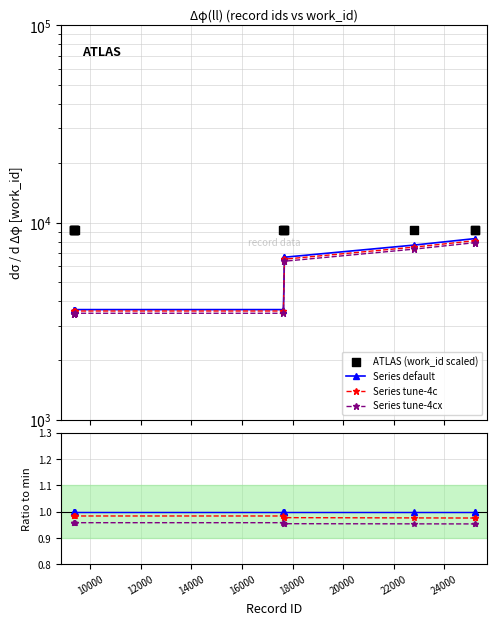

What are all the series names shown in the legend?

Series default, Series tune-4c, Series tune-4cx, ATLAS (work_id scaled)